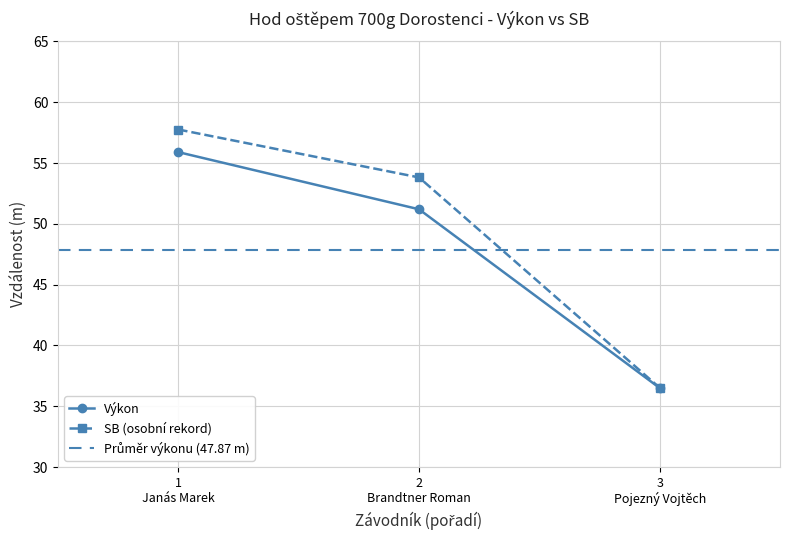

What is the lowest value of the SB (osobní rekord) series?

36.5